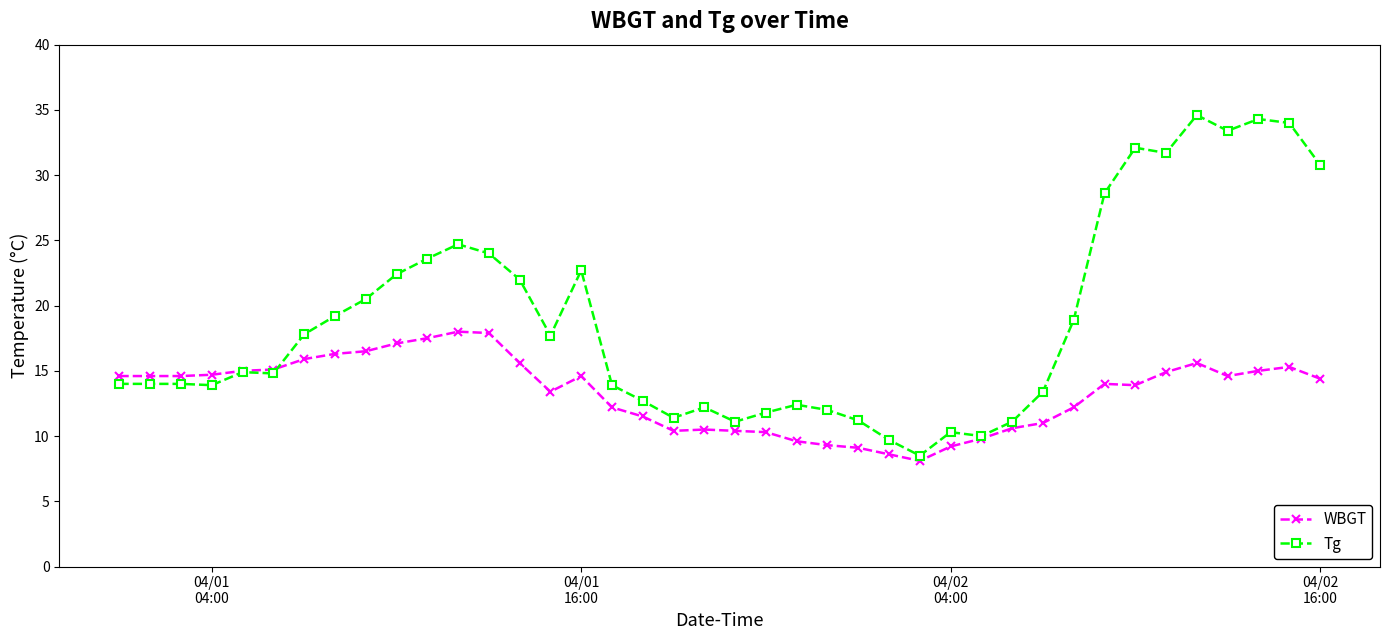

Rank the series by their average value, from lowest to highest.

WBGT, Tg